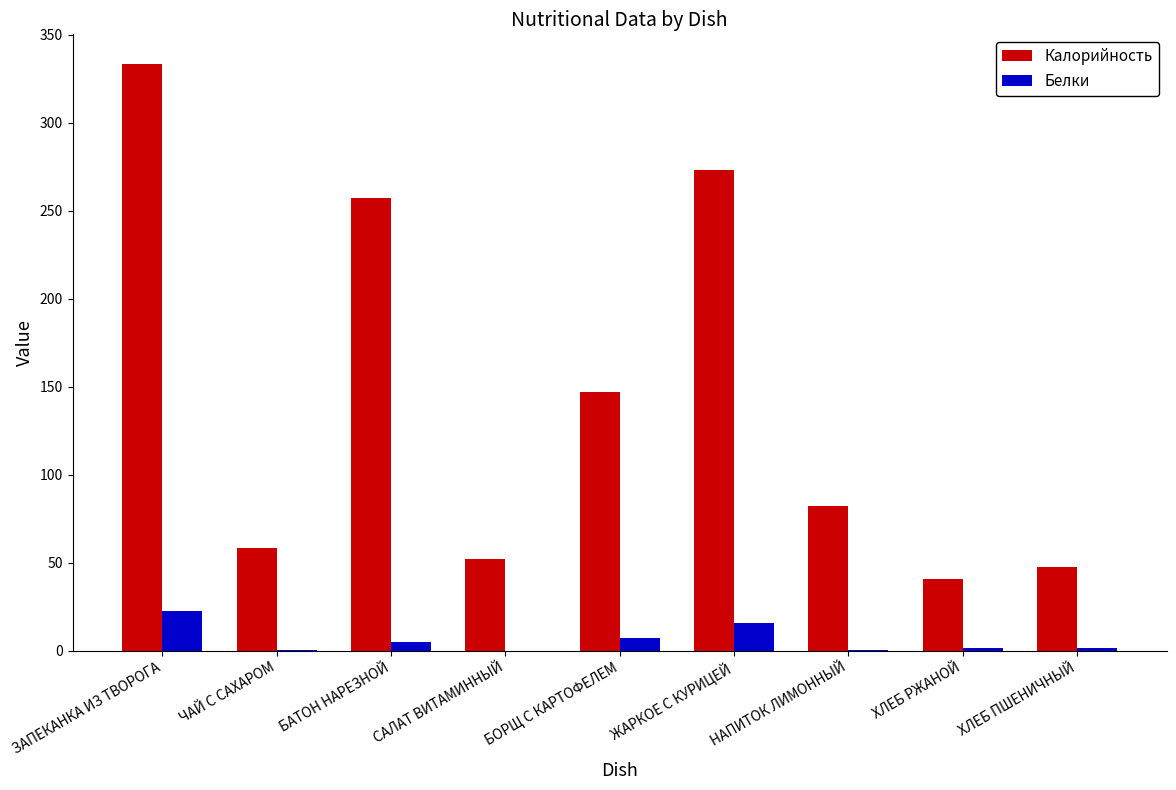

Is it true that Калорийность equals 40.8 at ХЛЕБ РЖАНОЙ?

True